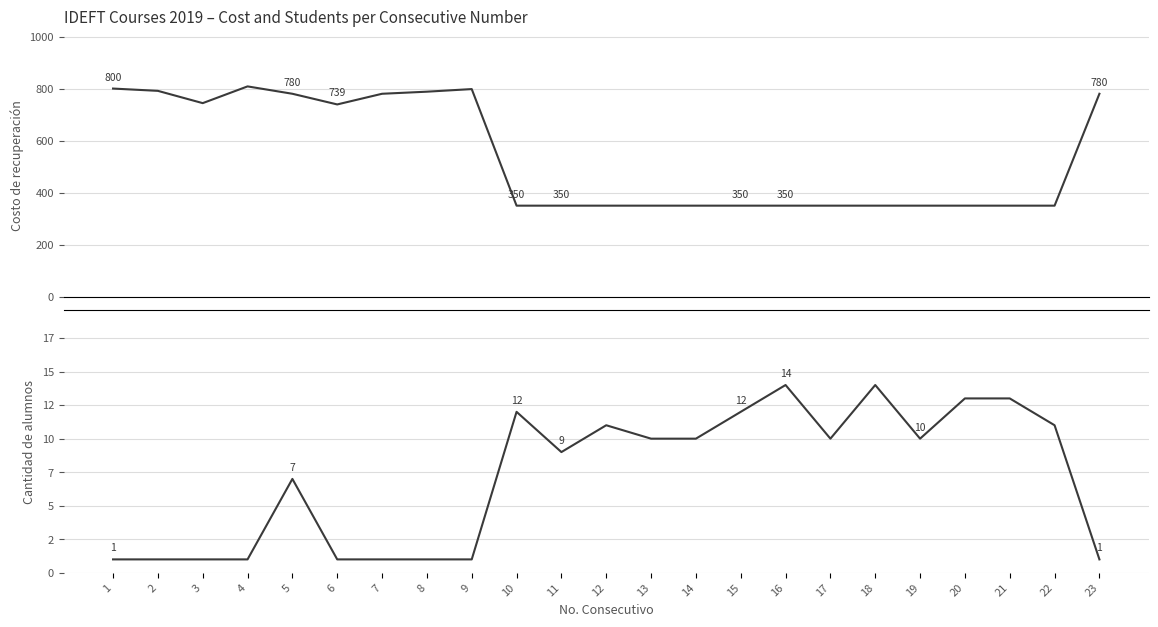

Is the value of Costo de recuperación at 4 greater than the value of Cantidad de alumnos at 1?

Yes